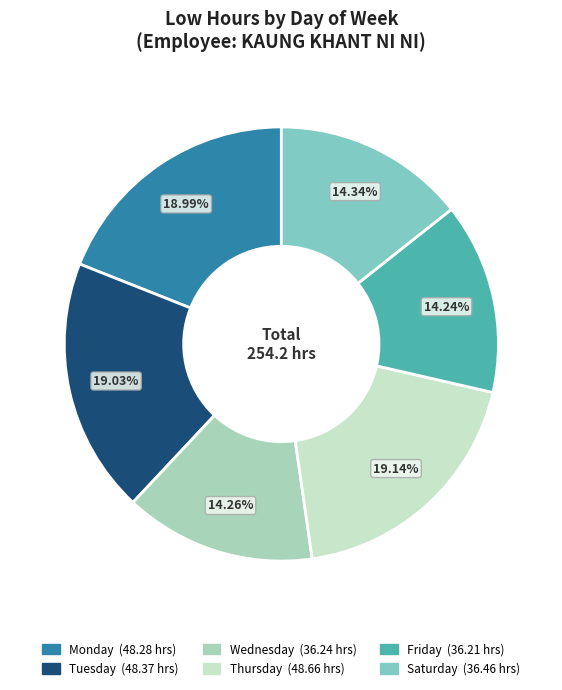

How many slices are in this pie chart?

6